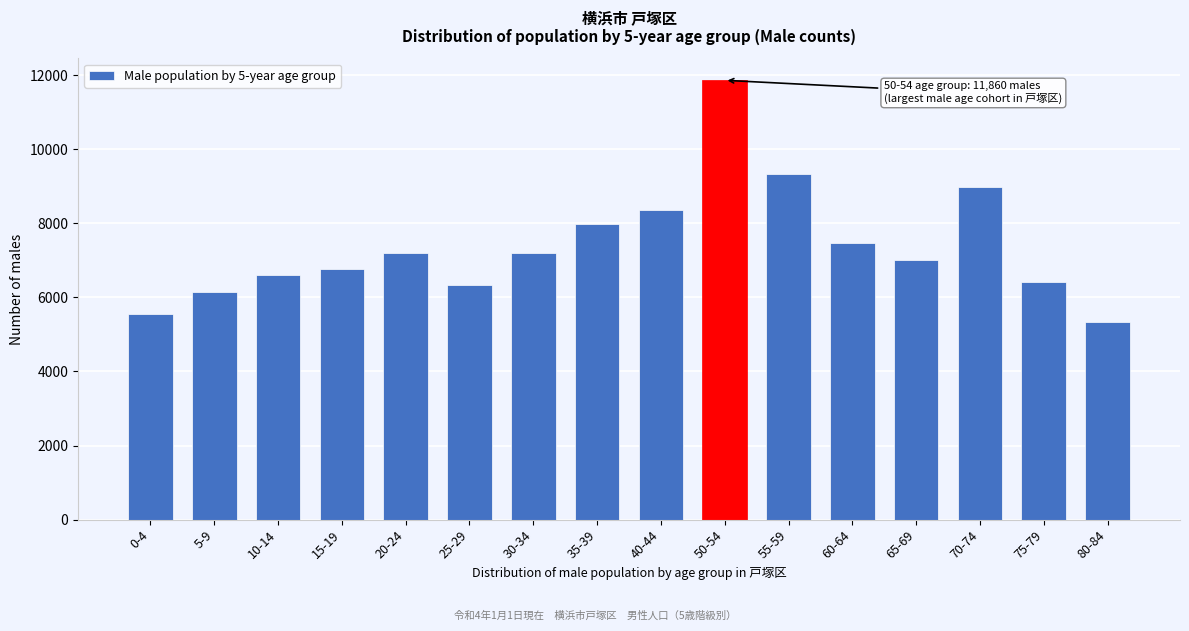

Approximately how many times larger is the value at 50-54 compared to 15-19?

1.8